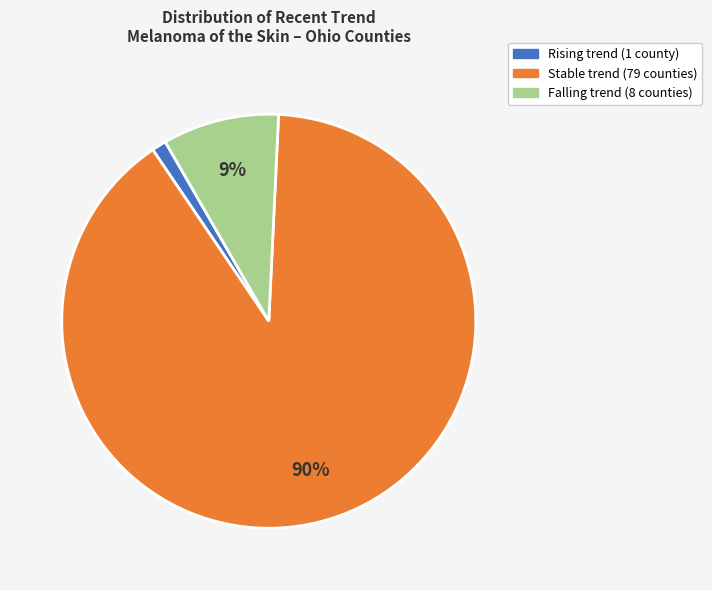

To the nearest percent, what is the difference between the largest and smallest slice percentages?

89%